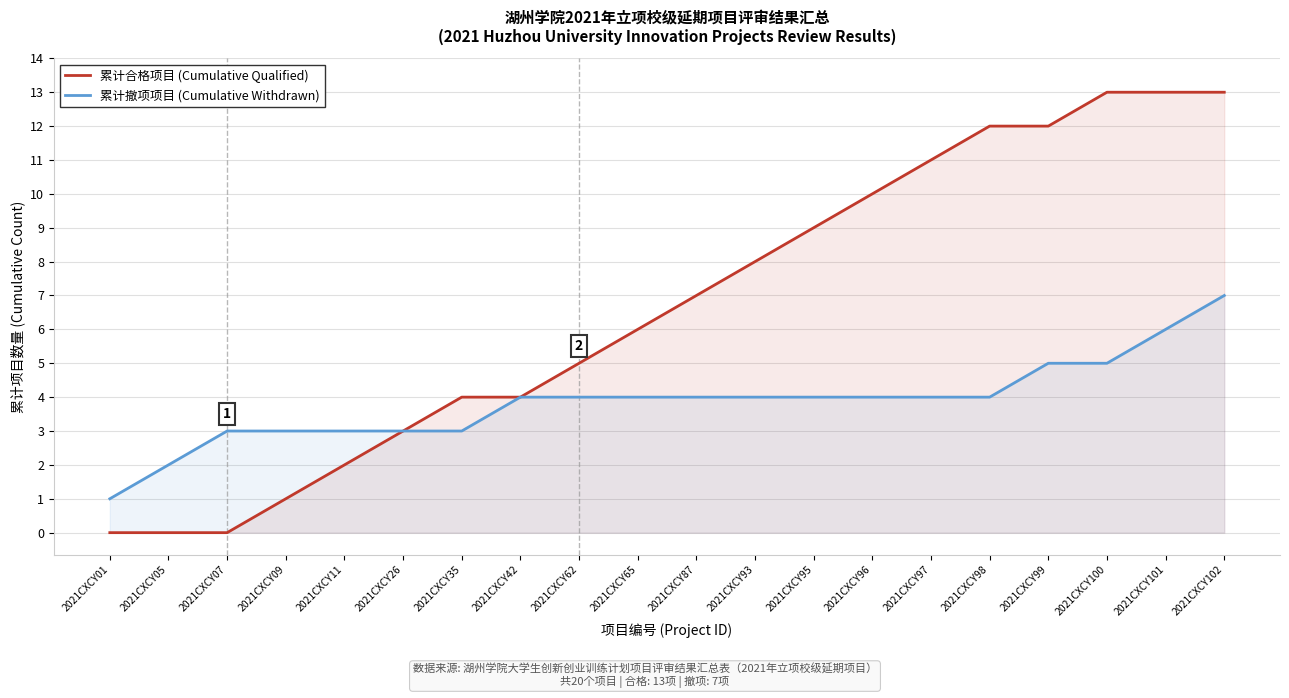

How many lines are shown in the chart?

2